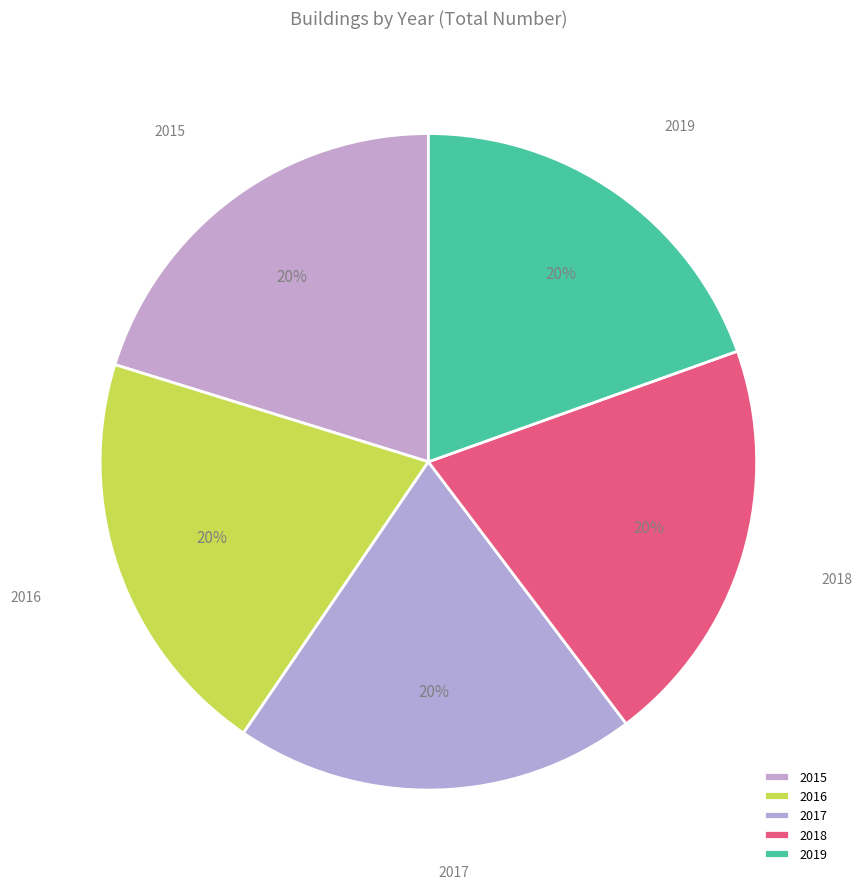

Count the number of slices in the pie.

5